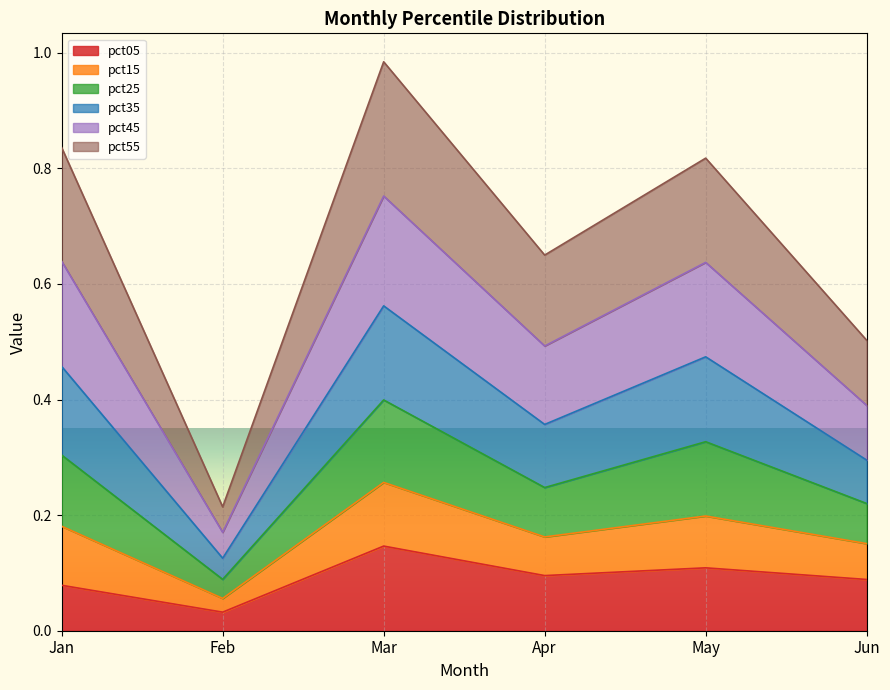

At which label does pct05 reach its peak?

Mar